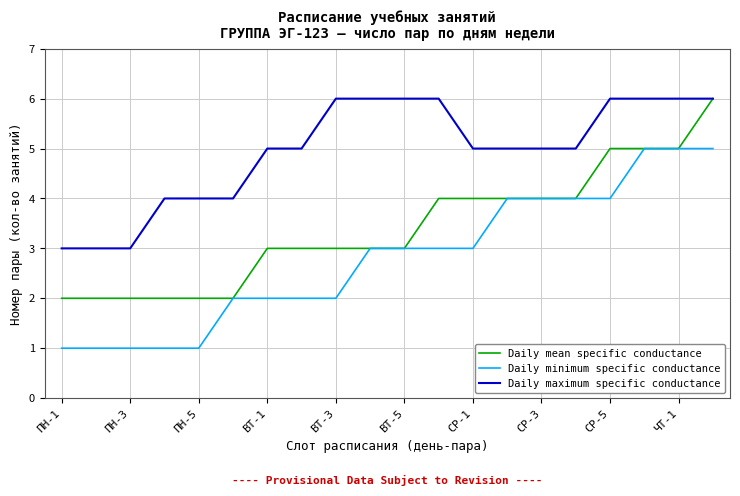

Which series has the largest total across all categories?

Daily maximum specific conductance